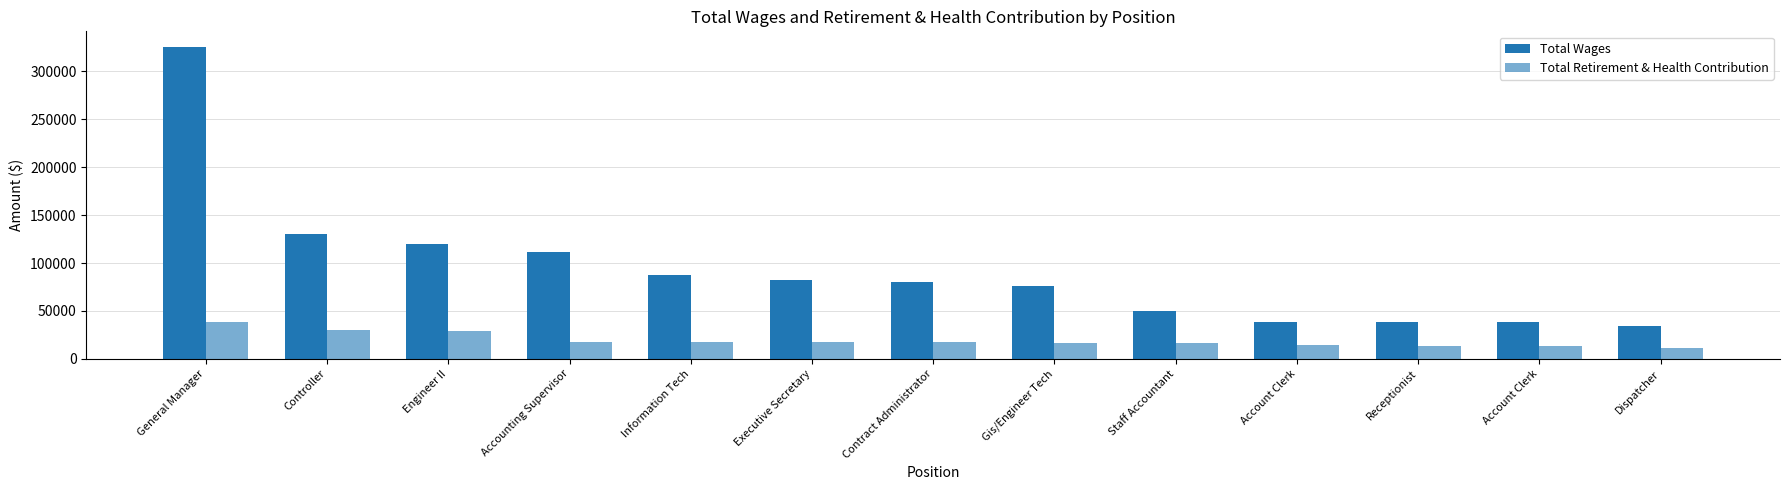

Is it true that Total Retirement & Health Contribution equals 14378 at Account Clerk?

True